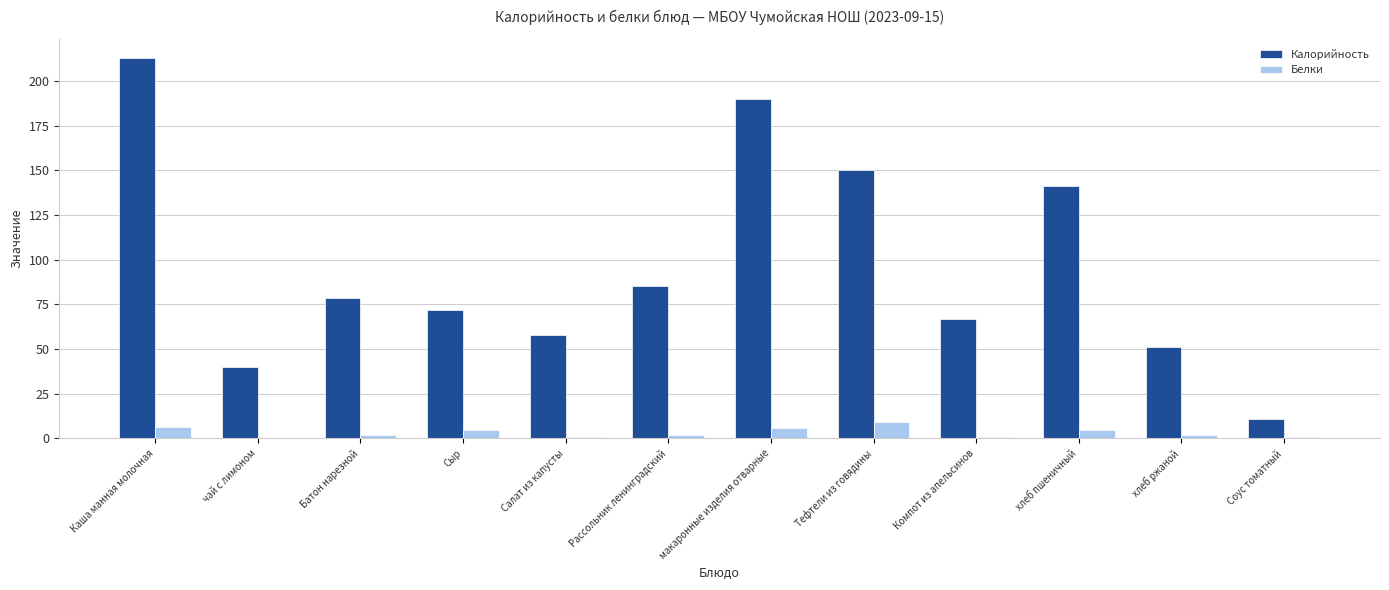

What is the total value across all series at Соус томатный?

12.0